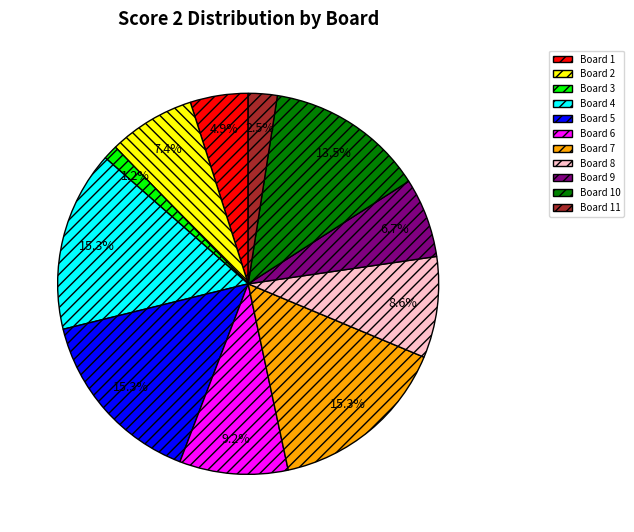

Is there any slice that represents more than half of the pie?

No